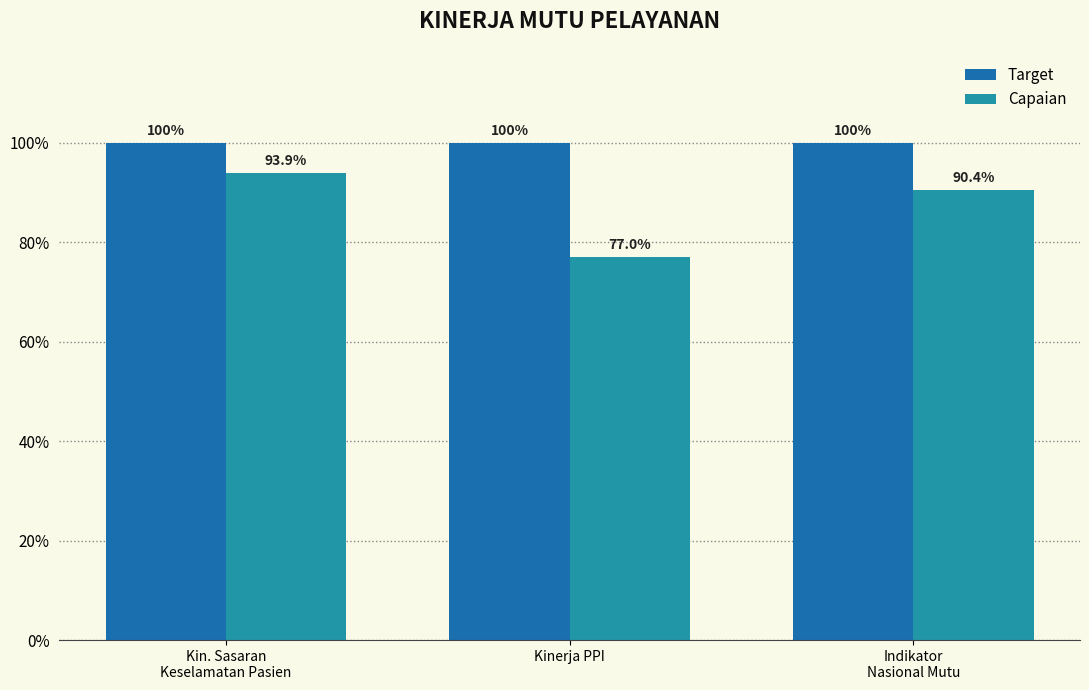

Count the Capaian values in the range 0 to 1.

3